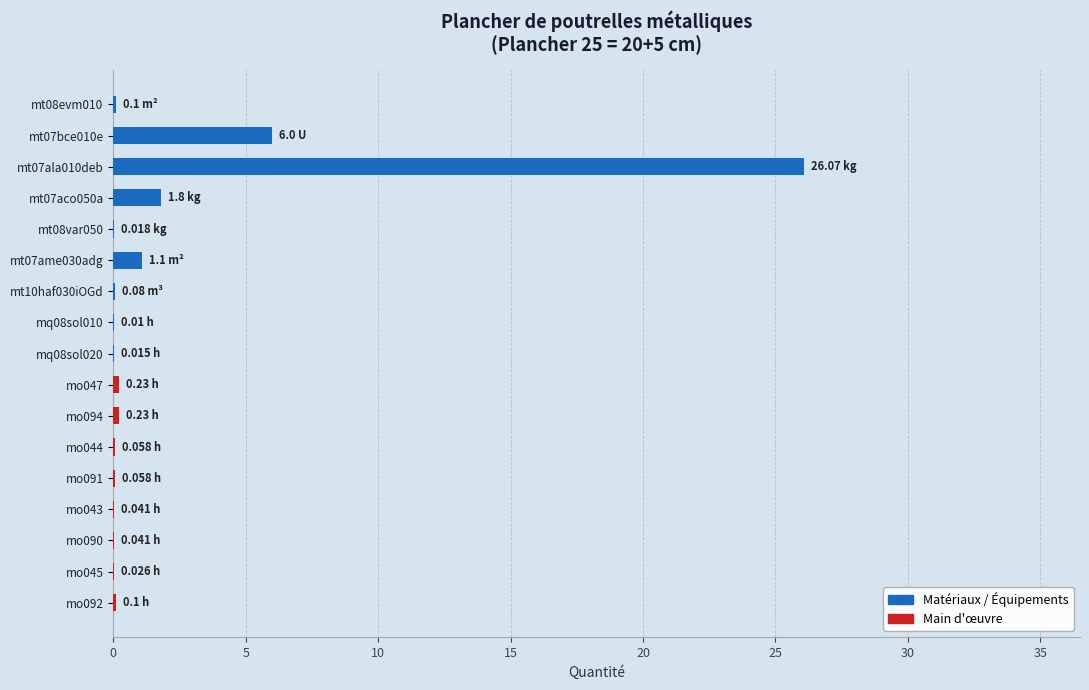

Which series has the largest total across all categories?

Matériaux / Équipements